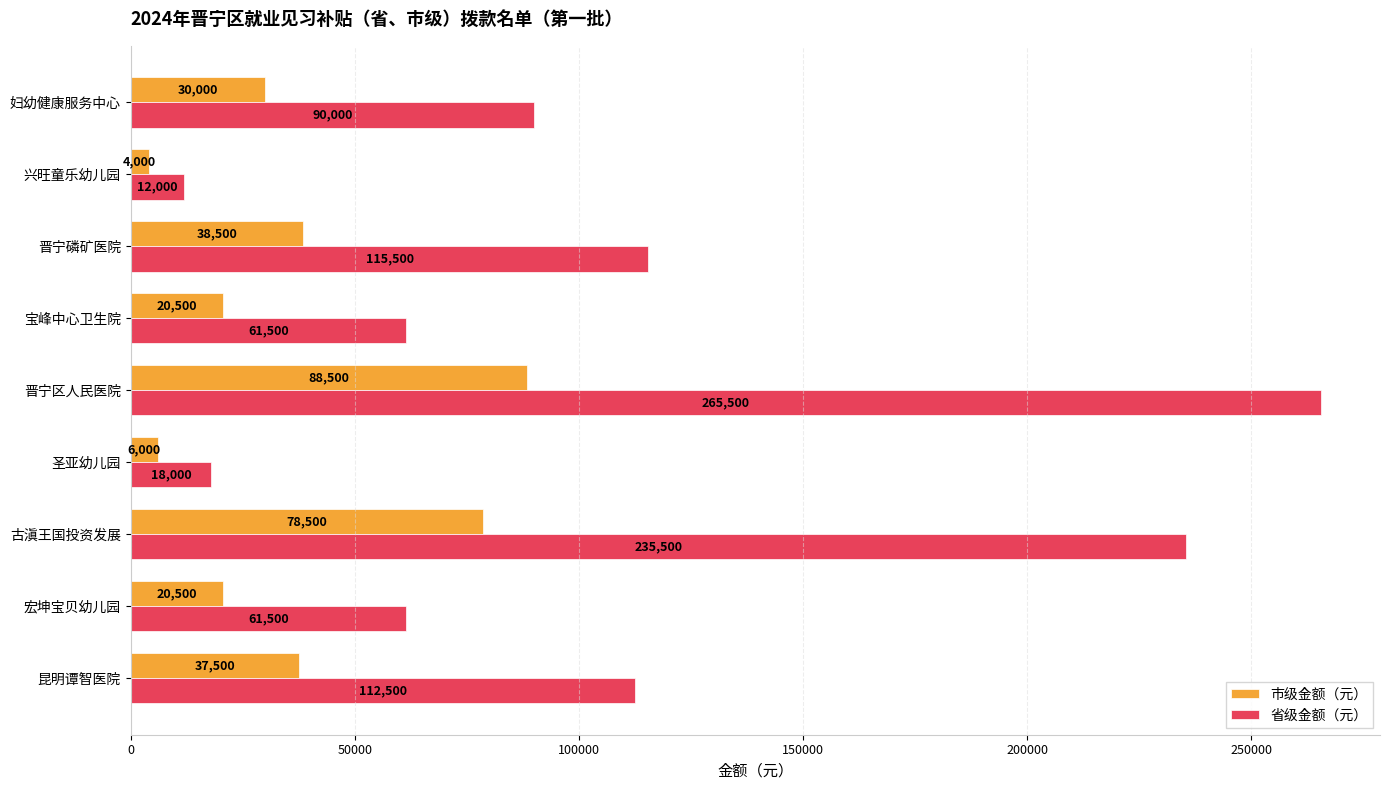

List the series in order of their peak value, highest first.

省级金额（元）, 市级金额（元）